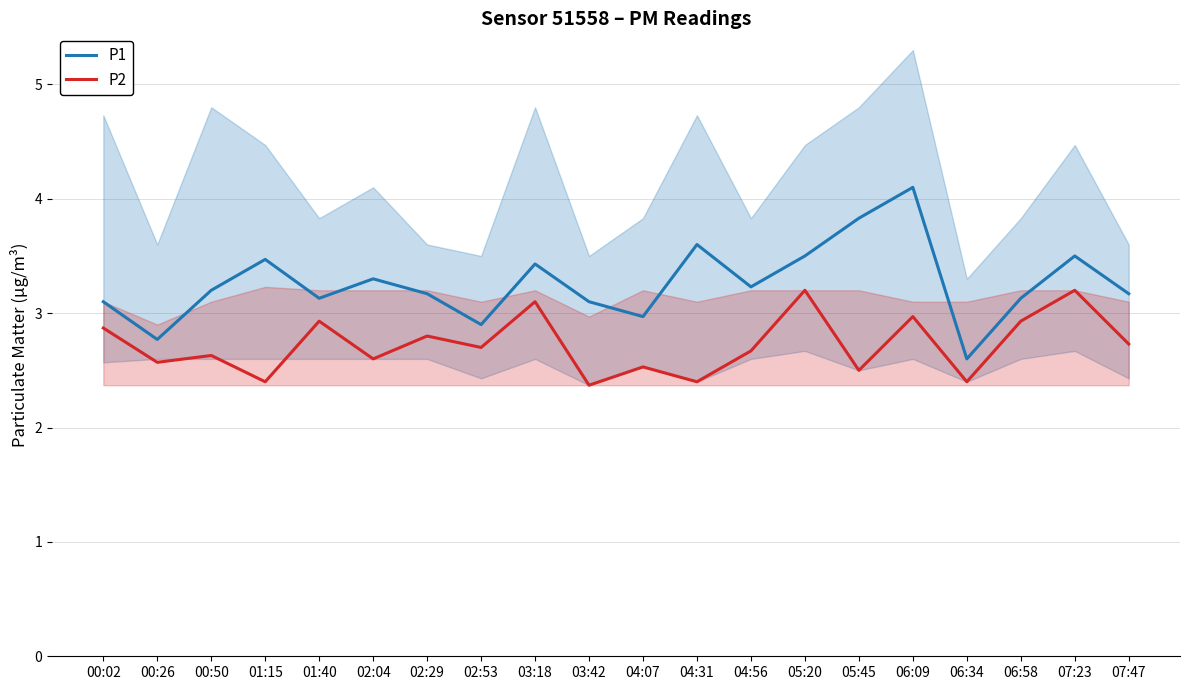

What is the label of the 1st point from the right?

07:47